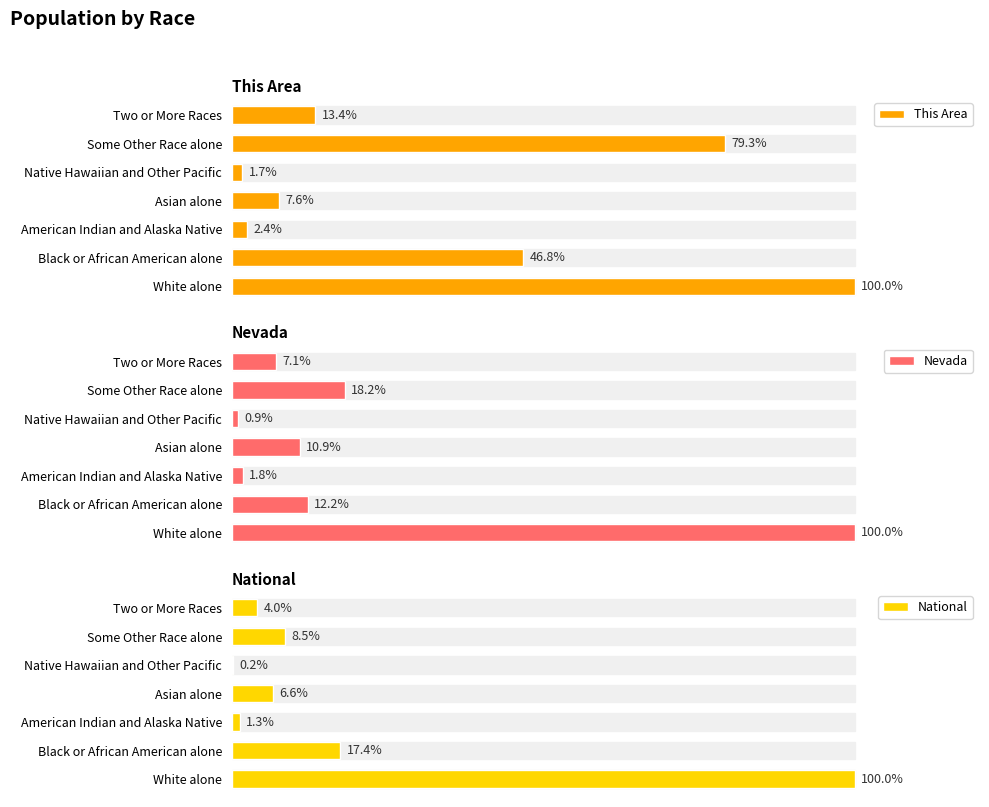

Which series has the largest total across all categories?

This Area